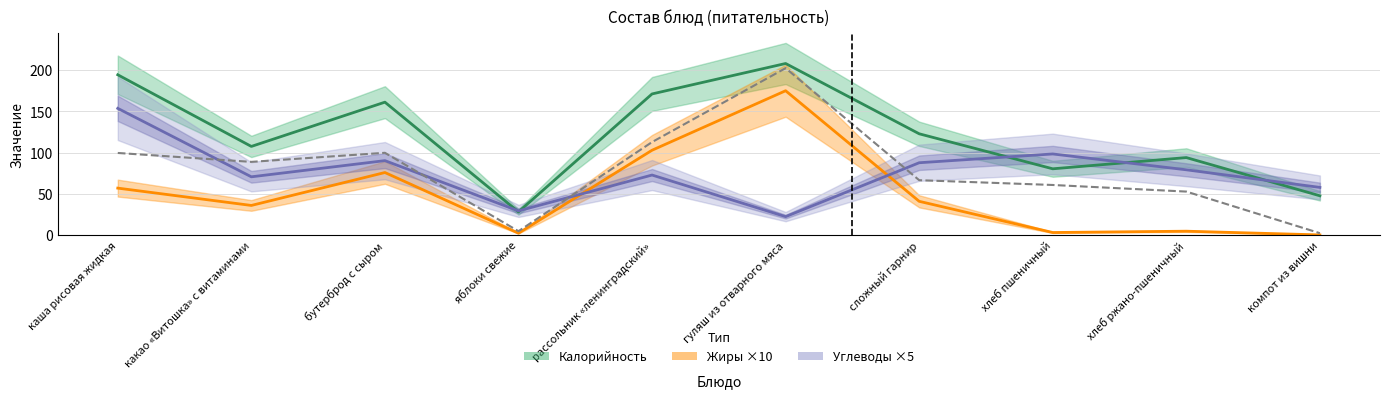

At how many categories does at least one series exceed 121?

5